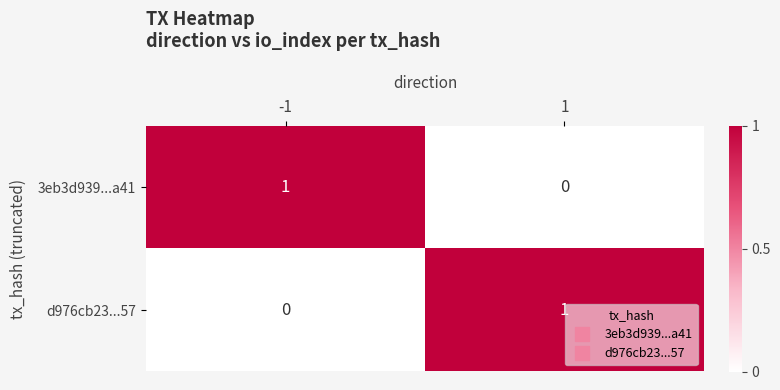

Reading left to right, extract all data points from this chart.

3eb3d939...a41: 1	0
d976cb23...57: 0	1